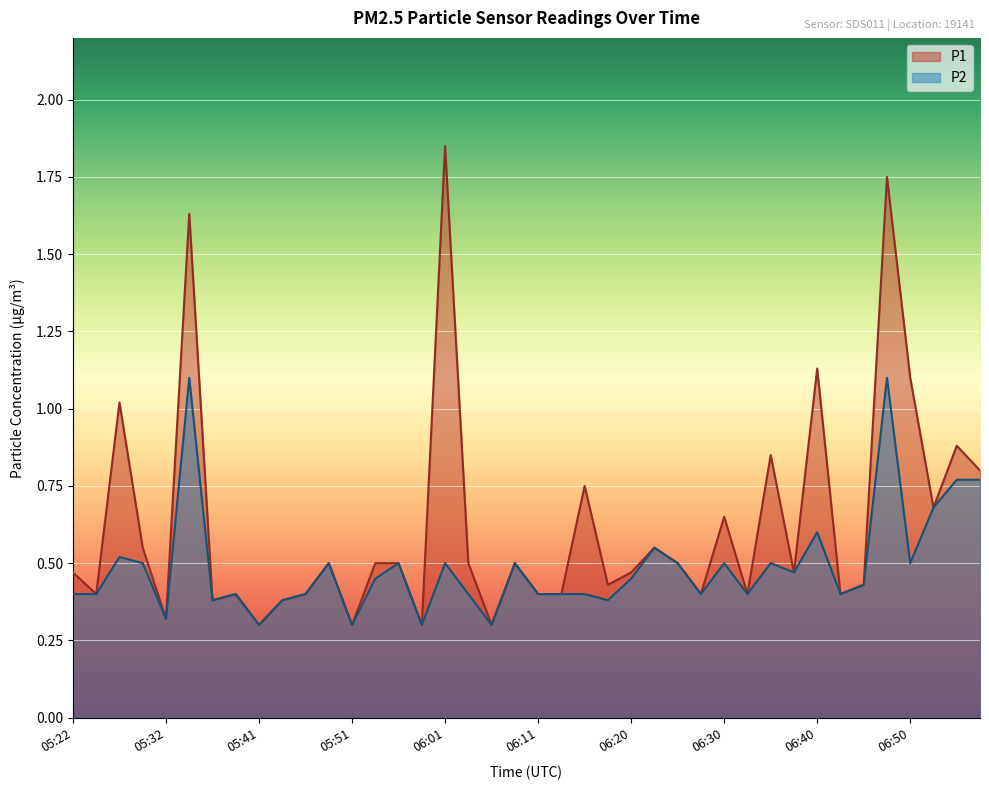

What is the highest value of the P2 series?

1.1